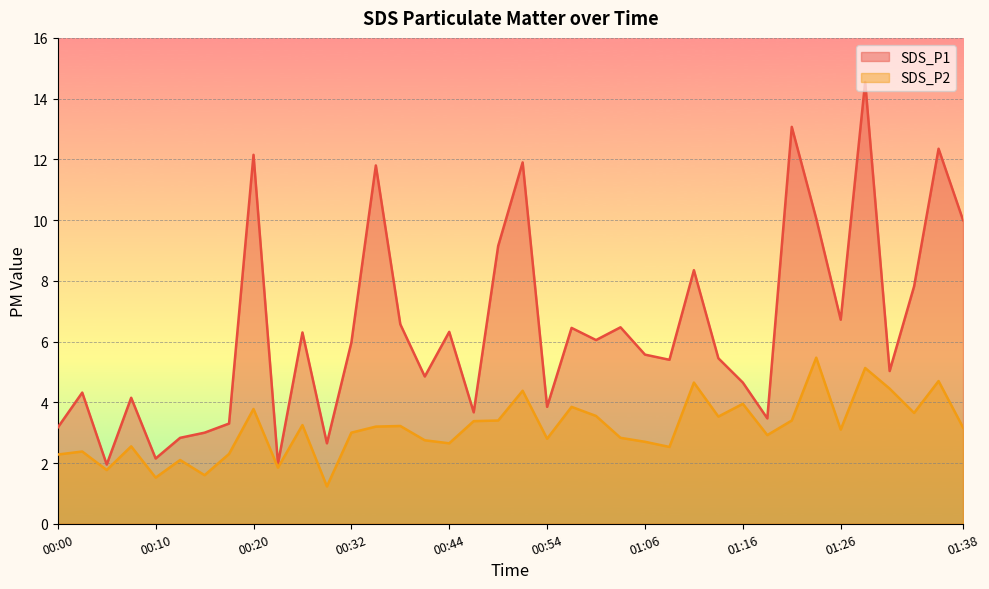

True or false: SDS_P2 and SDS_P1 intersect in this chart.

False